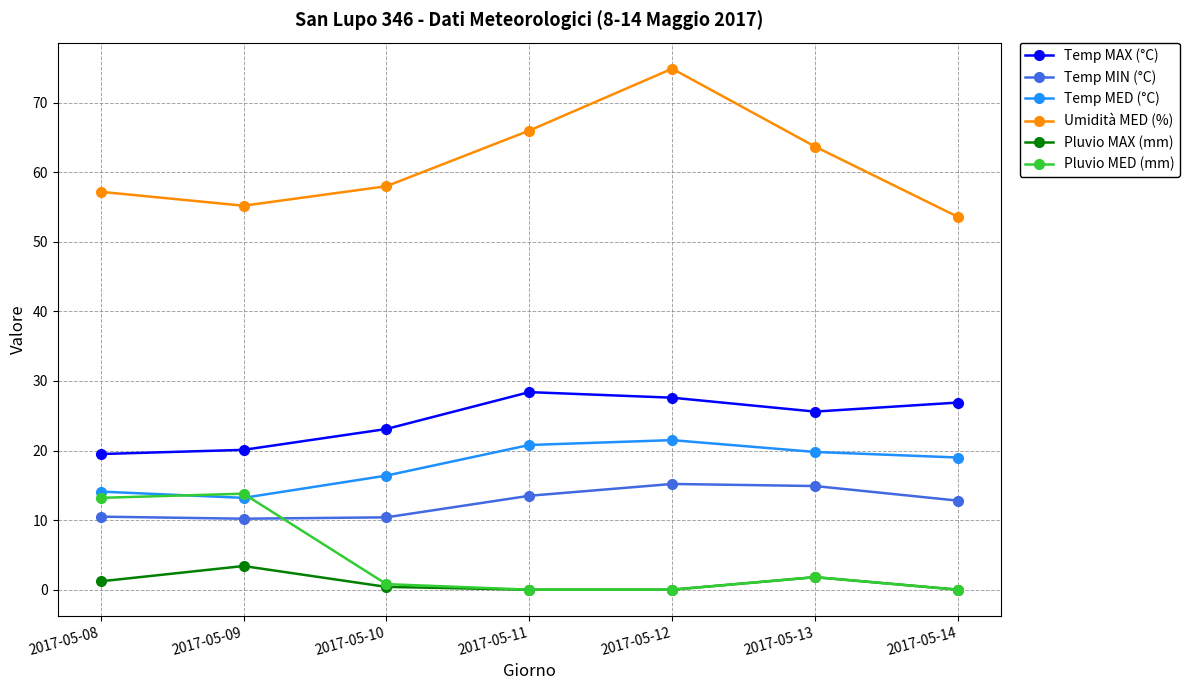

What is the maximum value for Temp MIN (°C)?

15.2